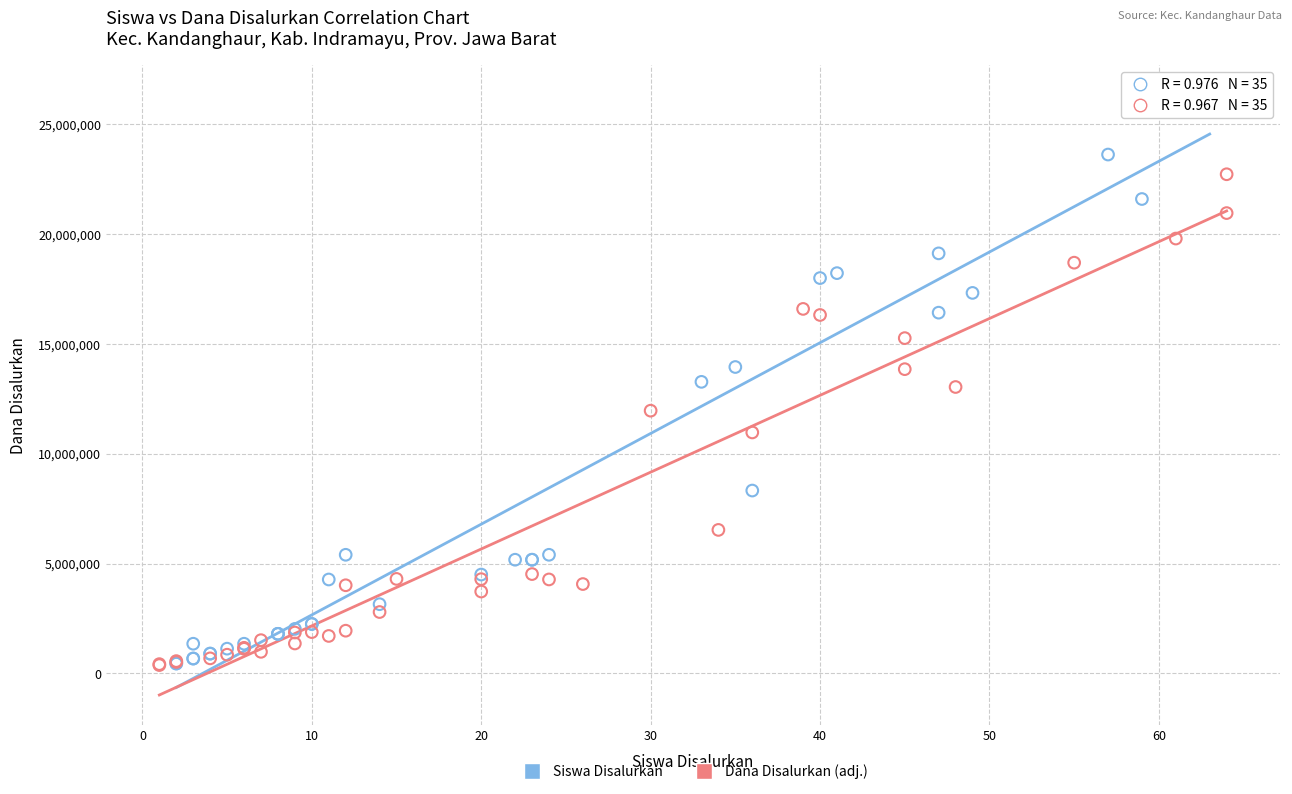

Which series reaches the maximum Y coordinate?

Siswa Disalurkan